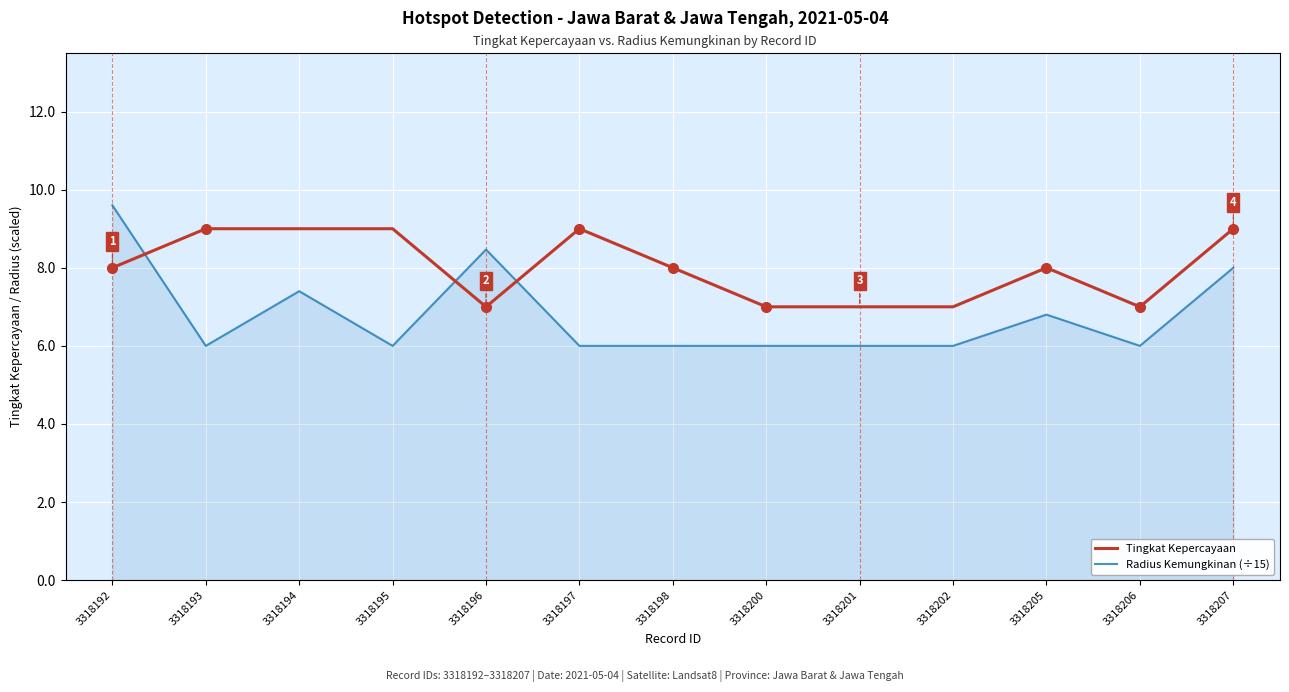

Rank the series by their average value, from lowest to highest.

Radius Kemungkinan (÷15), Tingkat Kepercayaan